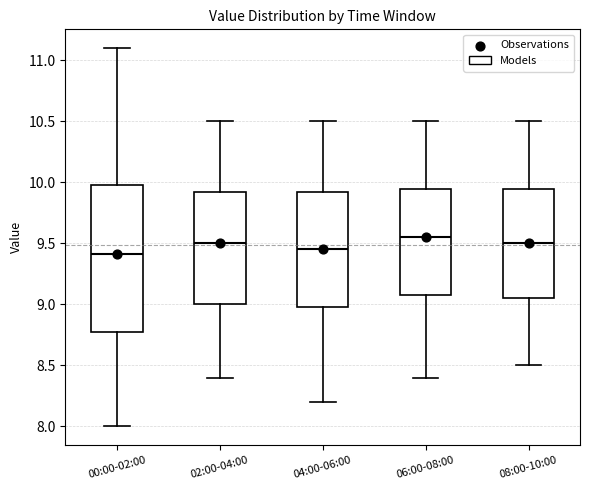

Which box is the tallest, from its lower edge to its upper edge?

00:00-02:00